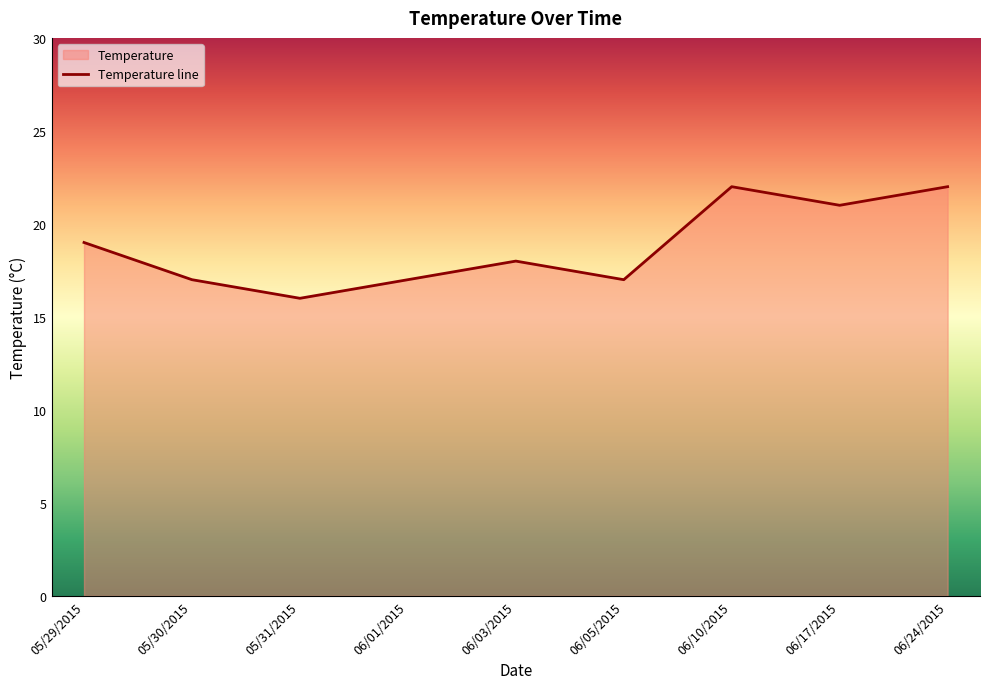

How many points are lower than both their immediate neighbors (excluding endpoints)?

3